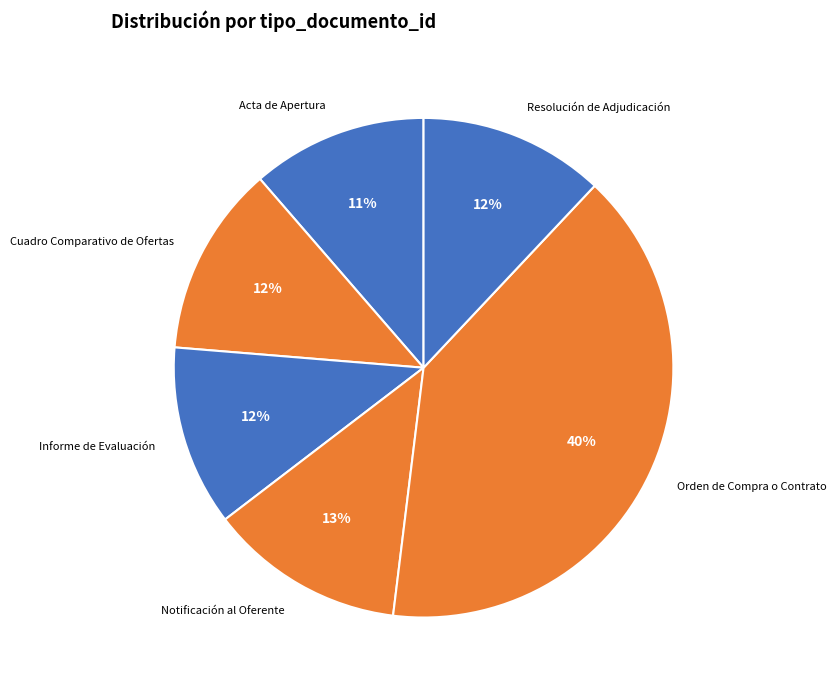

To the nearest percent, what is the average slice percentage?

17%